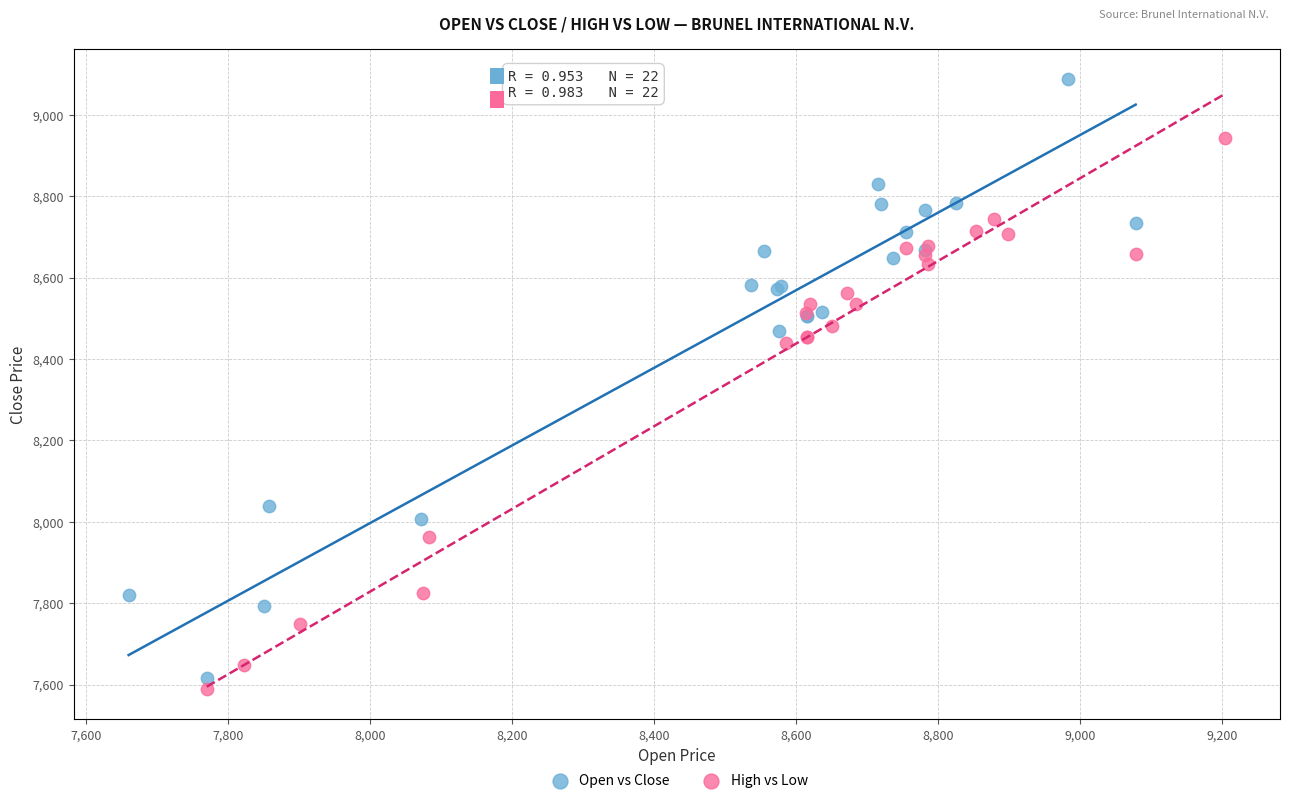

What are all the series names shown in the legend?

Open vs Close, High vs Low